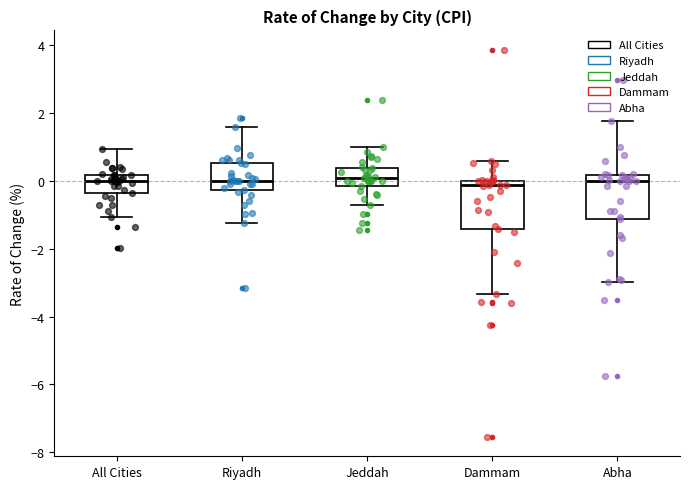

Reading left to right, transcribe this box plot: for each box, give where its median line is, the range the box spans, and where its two whiskers end, as read against the y-axis. The values are not printed on the chart, so give them approximately, as read against the axis.

All Cities: median 0.0, box -0.4 to 0.2, whiskers -1.0 to 1.0
Riyadh: median 0.0, box -0.2 to 0.6, whiskers -1.2 to 1.6
Jeddah: median 0.2, box -0.2 to 0.4, whiskers -0.8 to 1.0
Dammam: median -0.2, box -1.4 to 0.0, whiskers -3.4 to 0.6
Abha: median 0.0, box -1.2 to 0.2, whiskers -3.0 to 1.8